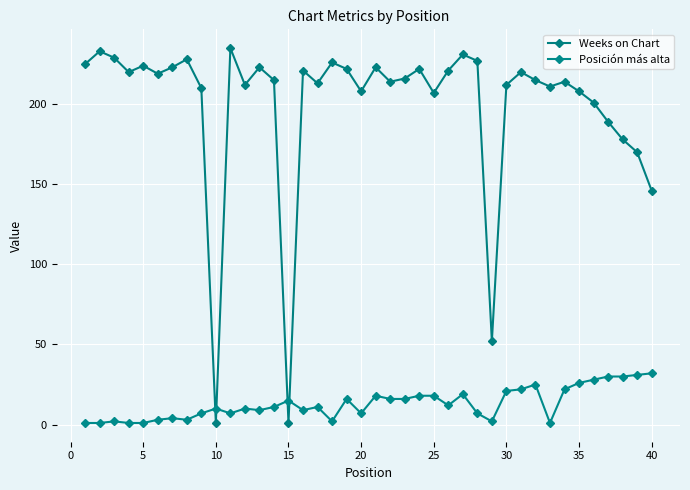

At which label is Weeks on Chart closest to 118?

40